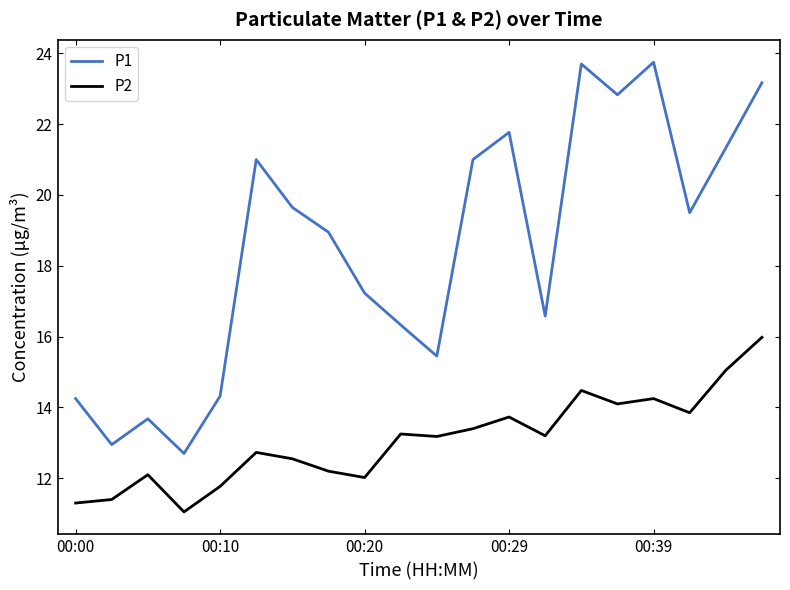

True or false: P1 and P2 cross at least once.

False